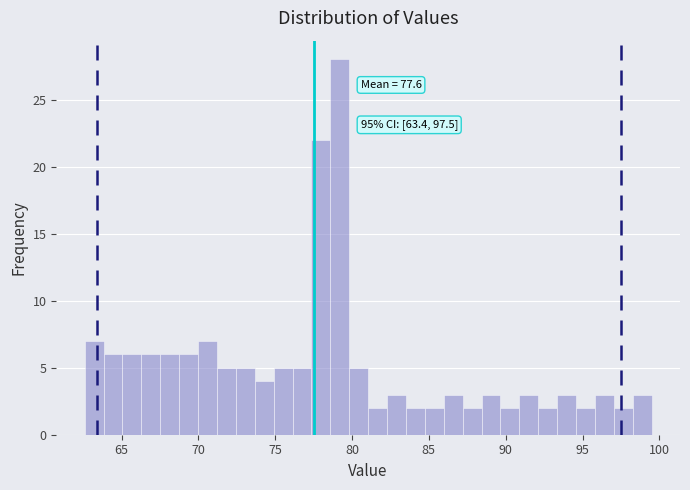

Read against the x-axis, roughly where is the centre of the tallest bar?

79.0